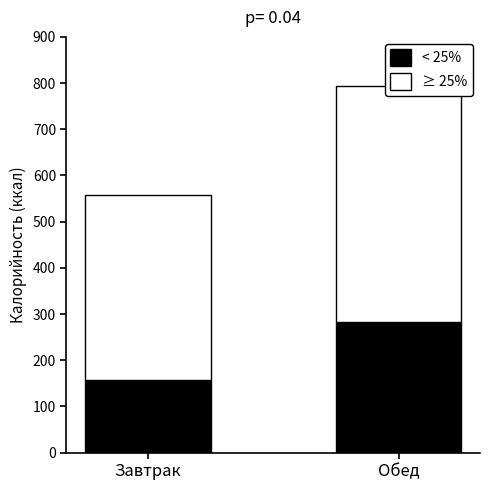

What is the sum of the < 25% values at Завтрак and Обед?

440